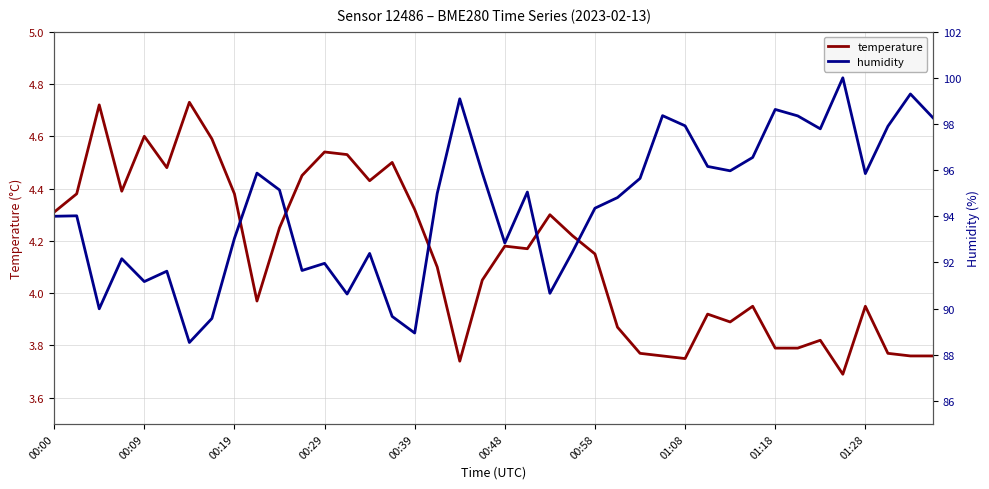

The value of temperature at 00:48 is 5.5. True or false?

False